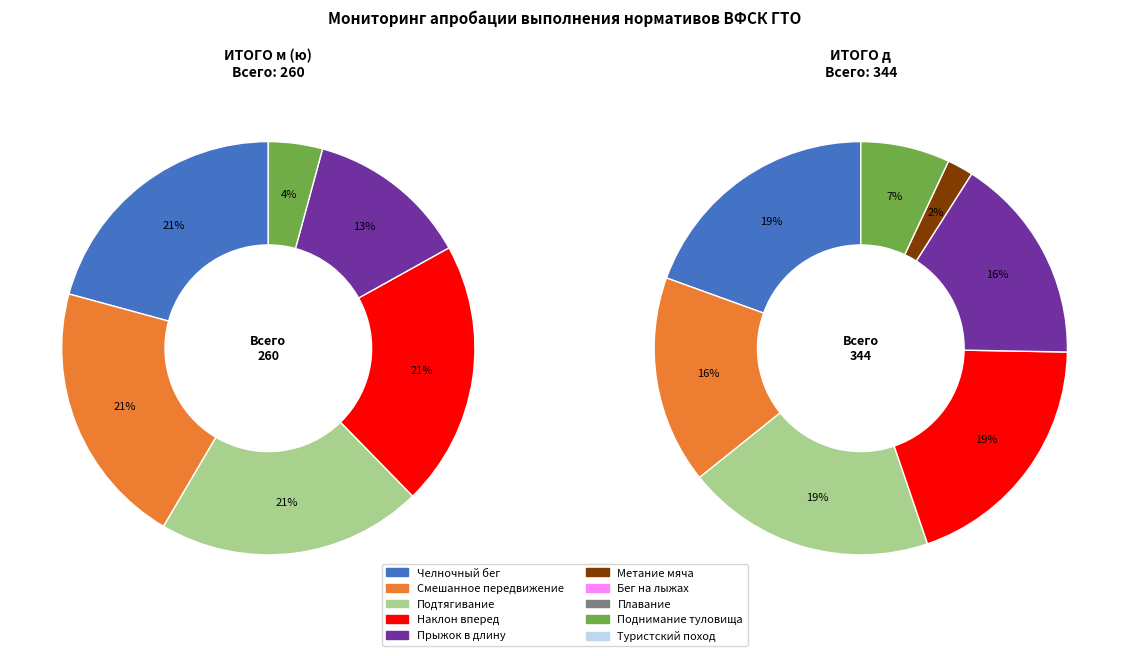

To the nearest percent, what is the difference between the largest and smallest slice percentages?

19%